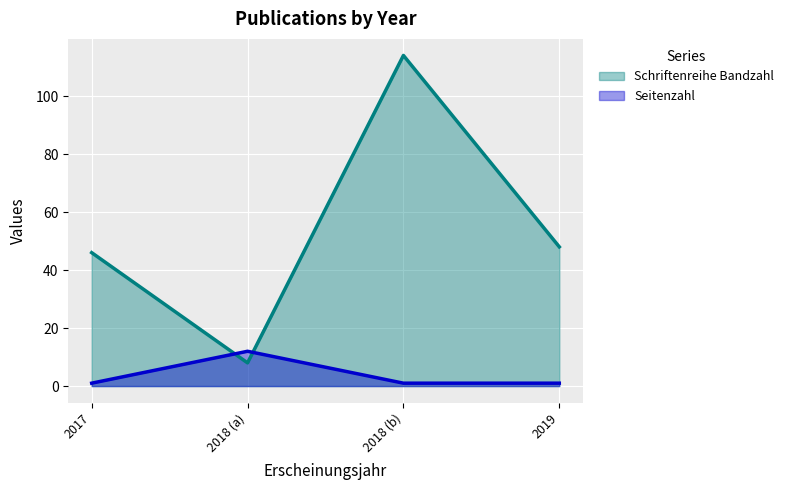

What is the maximum value for Schriftenreihe Bandzahl?

114